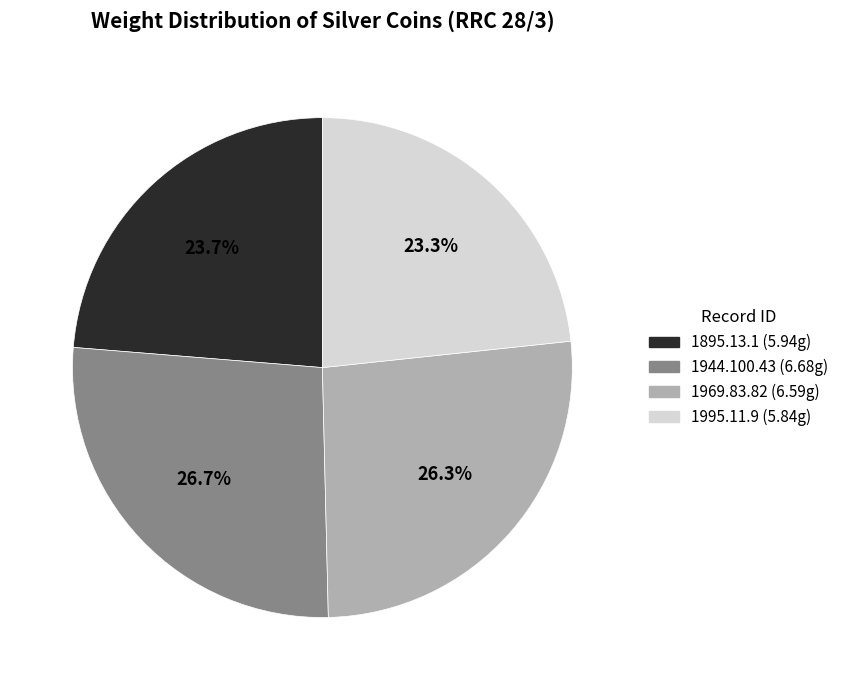

Is it true that 1995.11.9 is 17% of the pie?

False